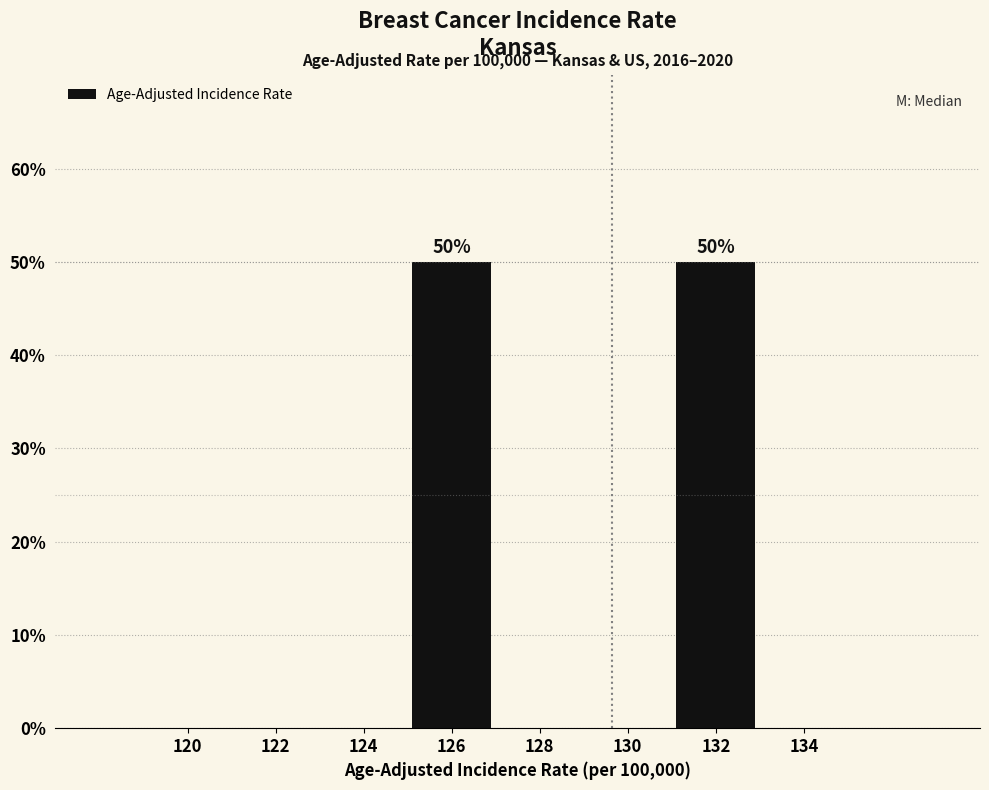

Reading right to left, list all the values displayed in this chart.

134=0	132=50	130=0	128=0	126=50	124=0	122=0	120=0